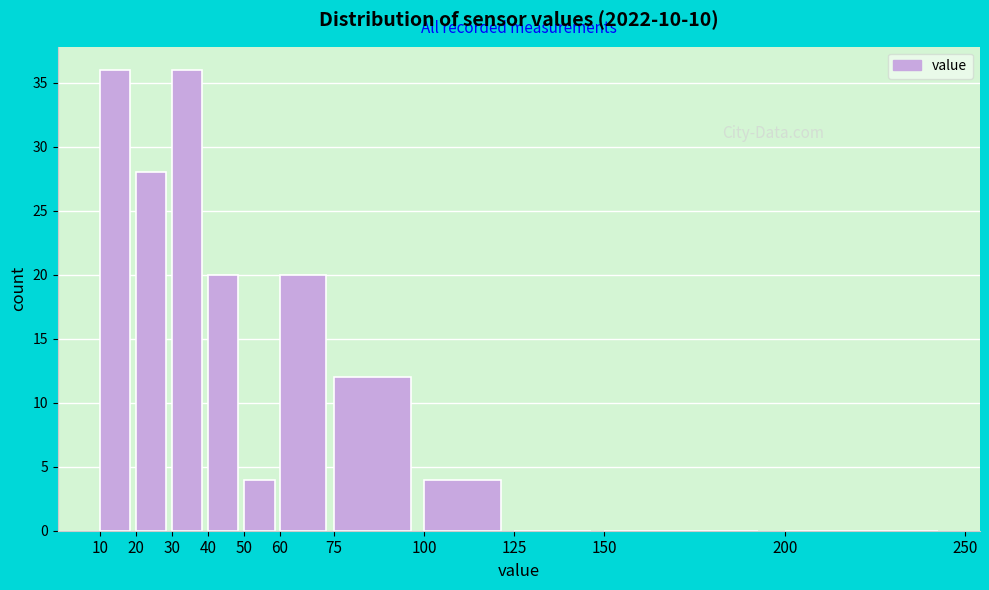

Reading left to right, list every bar in this chart as the range it spans on the x-axis followed by its height. The values are not printed on the chart, so give them approximately, as read against the axis.

10 to 20: 36
20 to 30: 28
30 to 40: 36
40 to 50: 20
50 to 60: 4
60 to 75: 20
75 to 100: 12
100 to 125: 4
125 to 150: 0
150 to 200: 0
200 to 250: 0